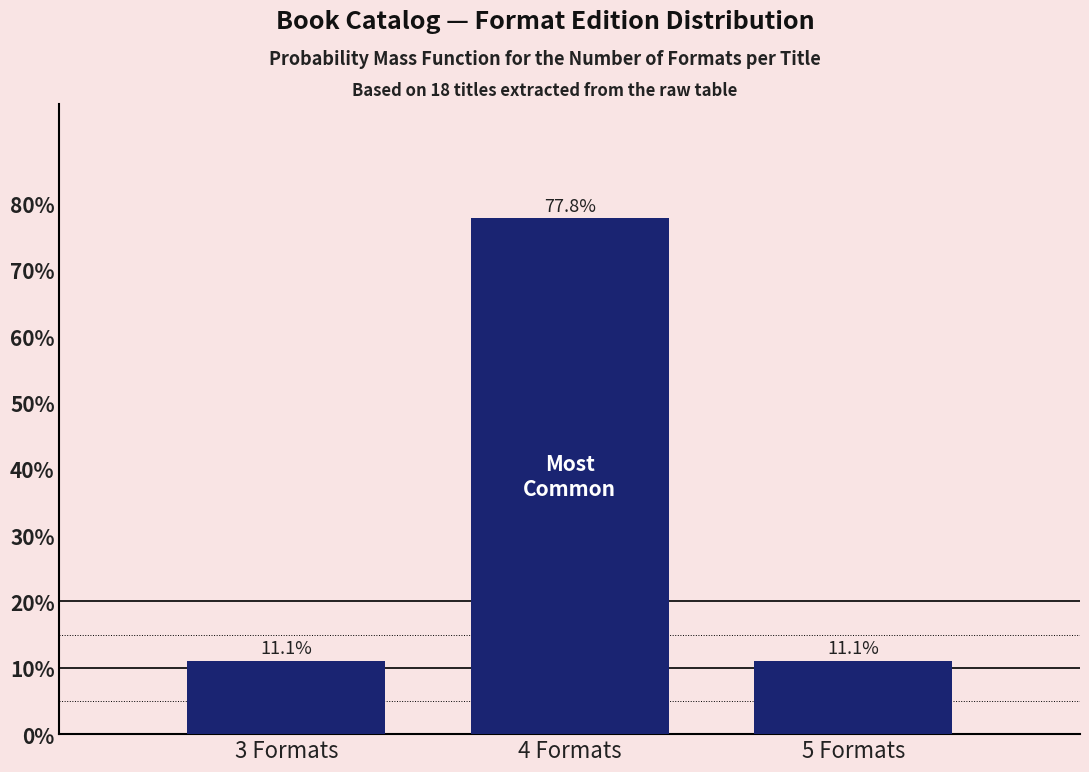

Reading right to left, list all the values displayed in this chart.

5 Formats=11.1	4 Formats=77.8	3 Formats=11.1